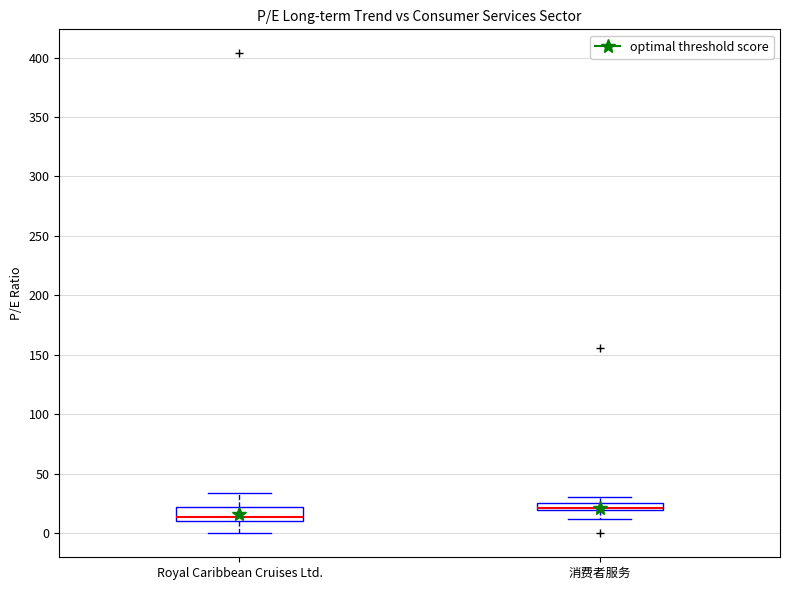

Where does the lower whisker of the box for Royal Caribbean Cruises Ltd. end on the y-axis? The values are not printed on the chart, so give them approximately, as read against the axis.

0